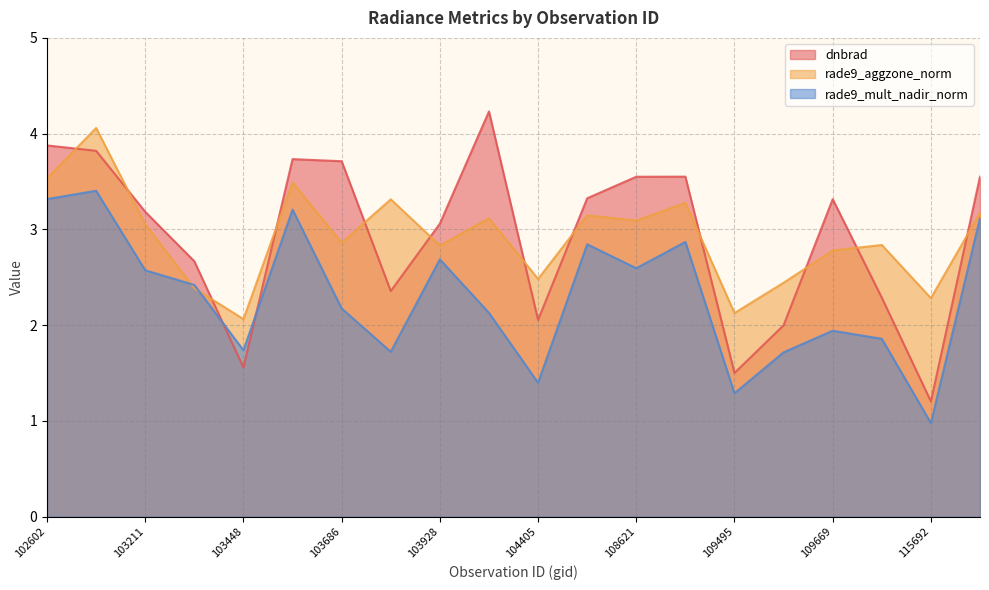

How many lines are shown in the chart?

3